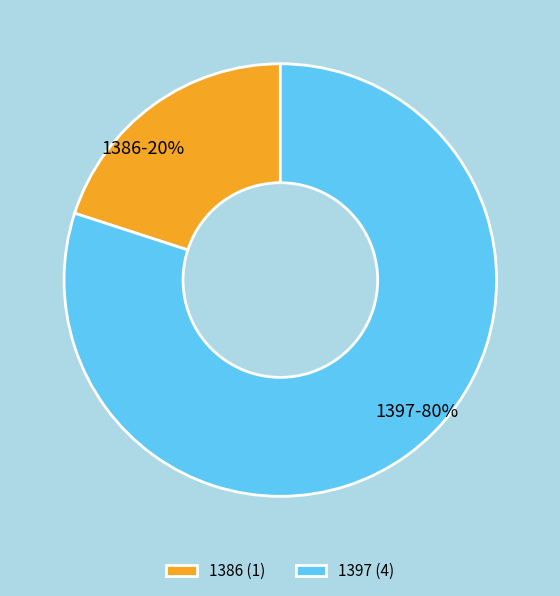

To the nearest percent, what is the average slice percentage?

50%